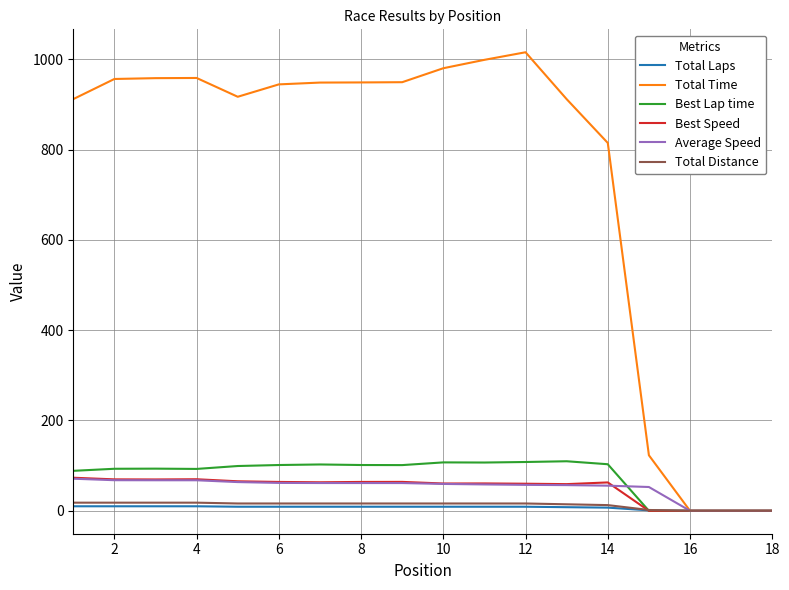

At how many categories does at least one series exceed 562?

14